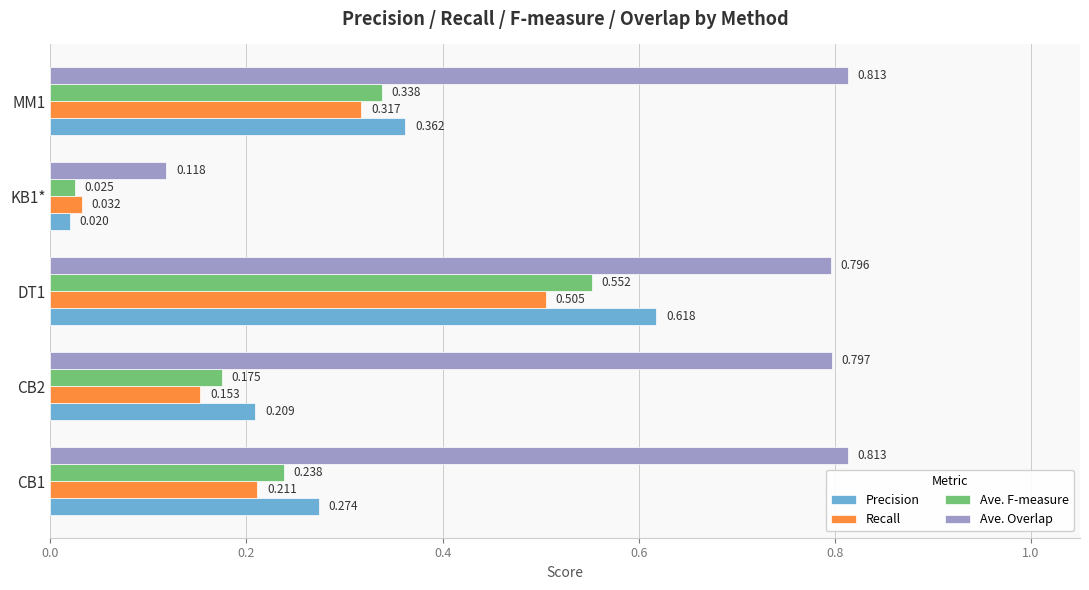

What is the average value of the Ave. Overlap series?

0.7